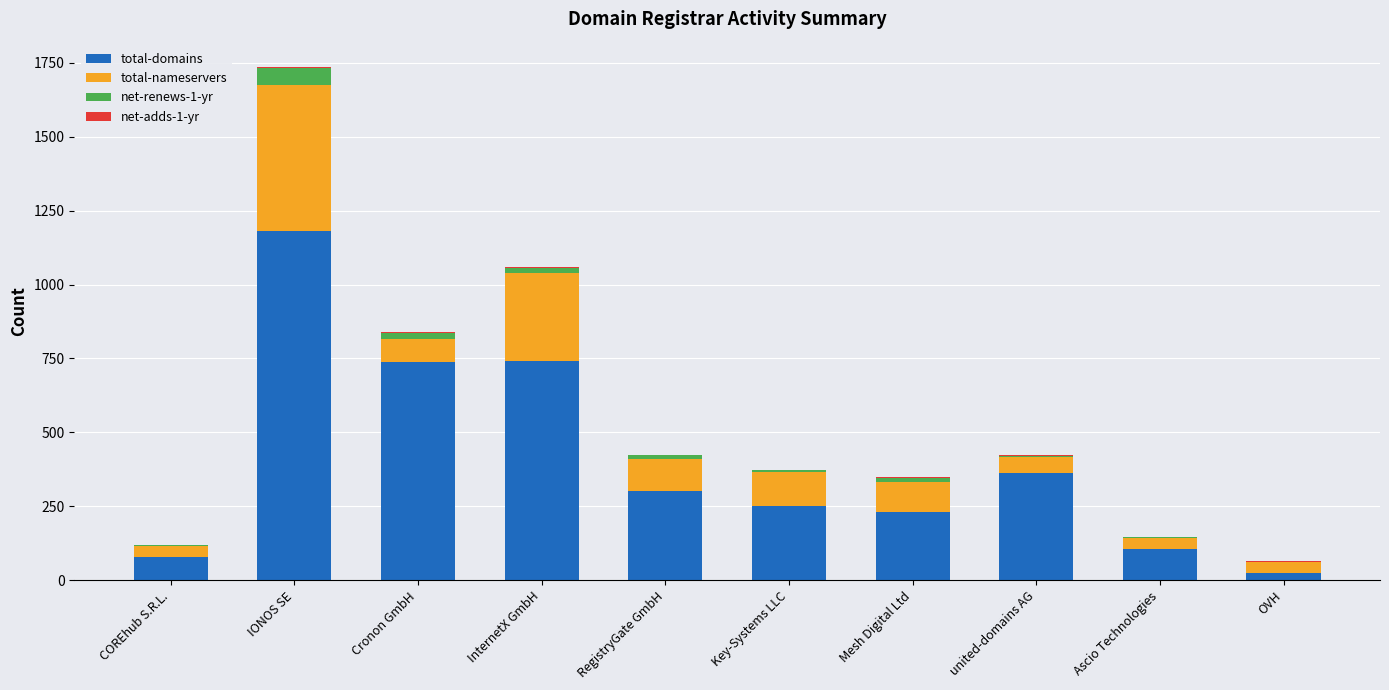

At which category is the sum across all series the highest?

IONOS SE